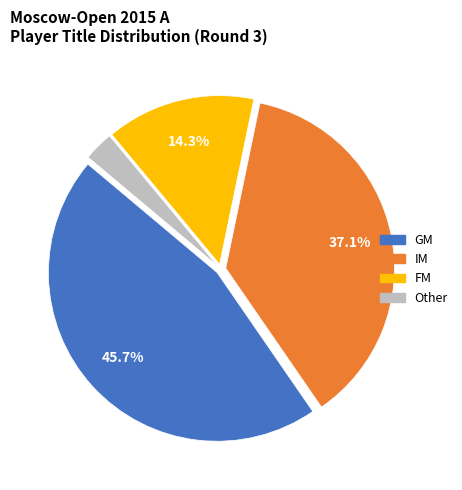

Does any single category account for the majority?

No